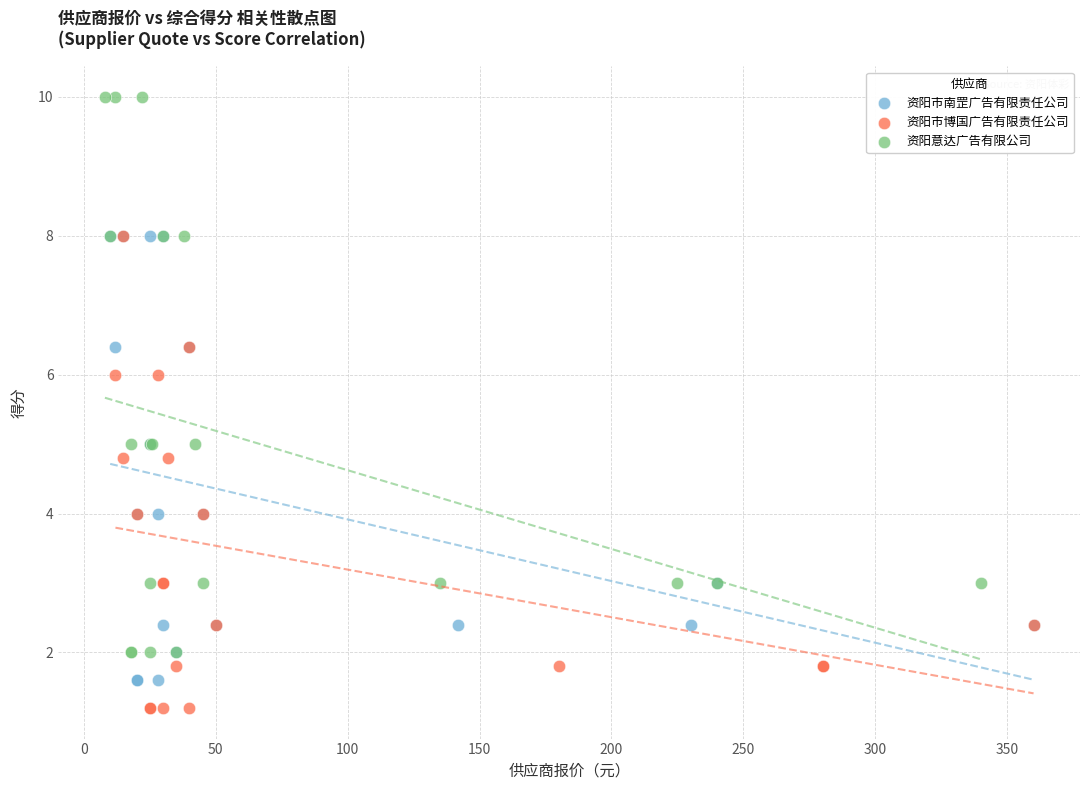

Which series has the largest Y range (max minus min)?

资阳意达广告有限公司